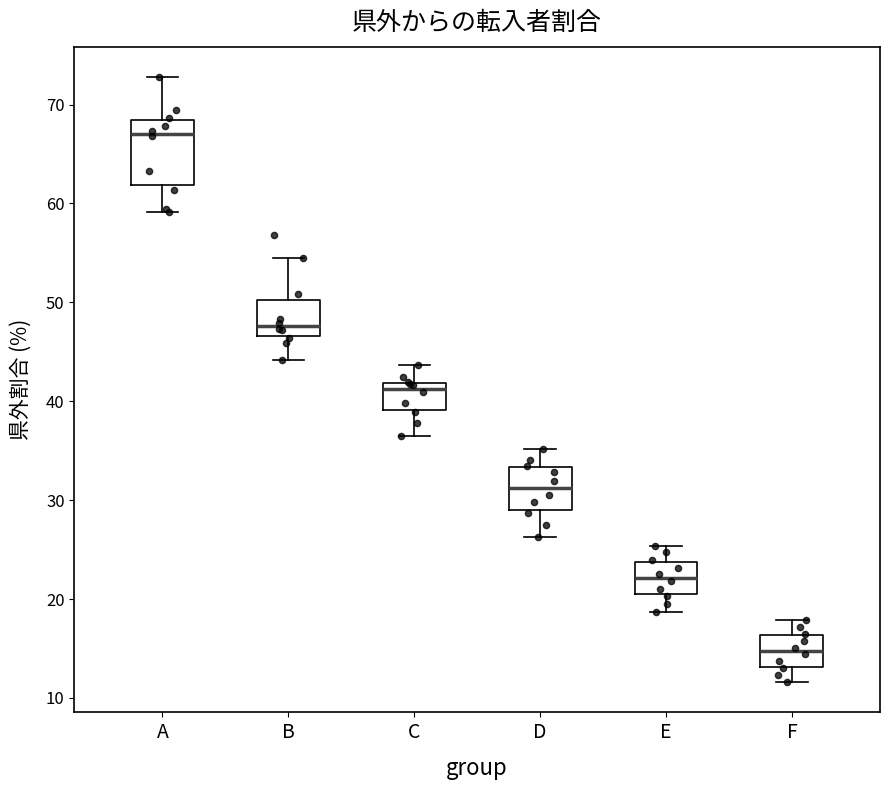

Which box's median line is the lowest?

F